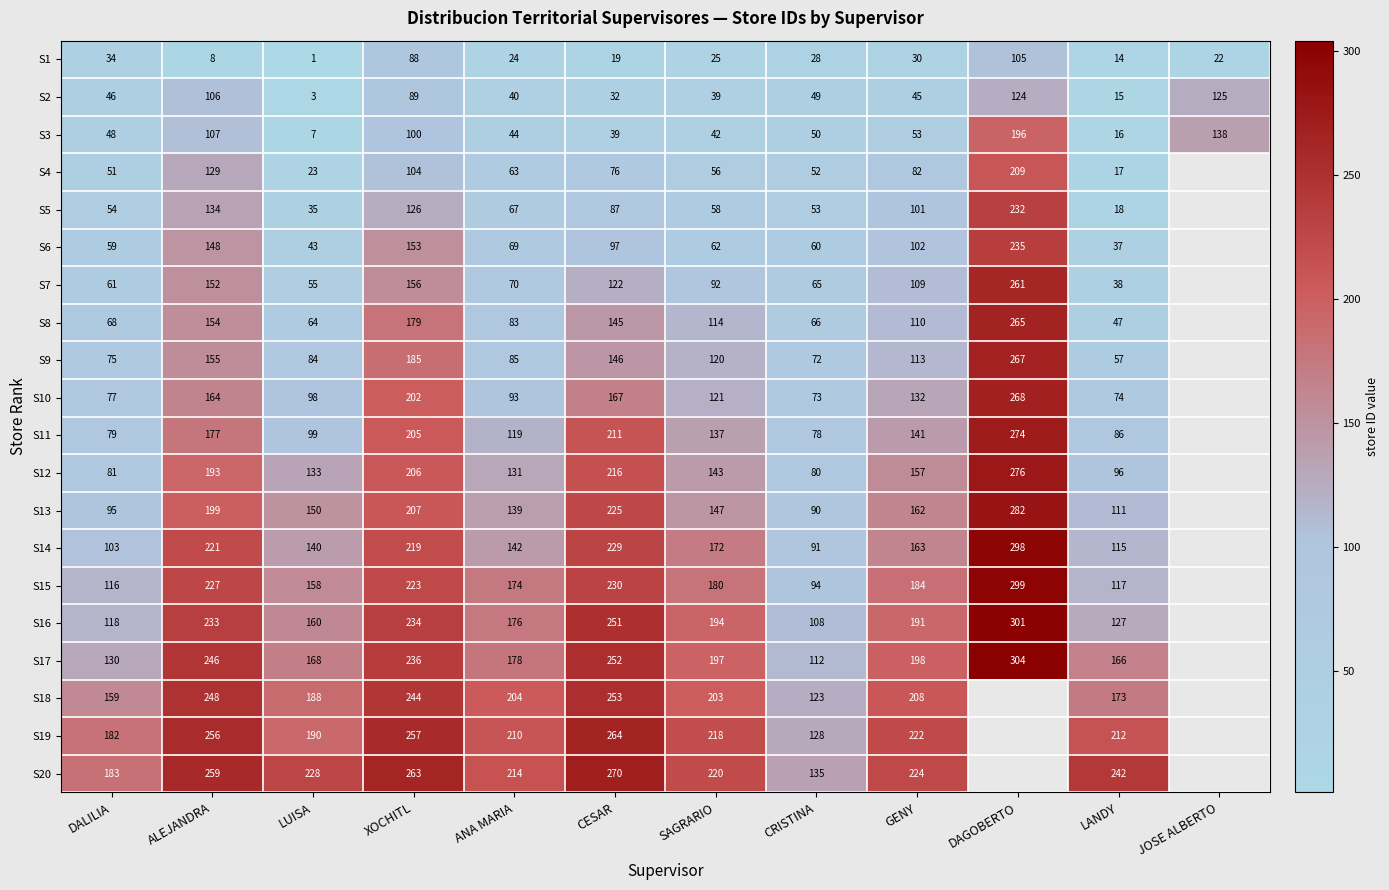

At which label does S3 reach its minimum?

LUISA